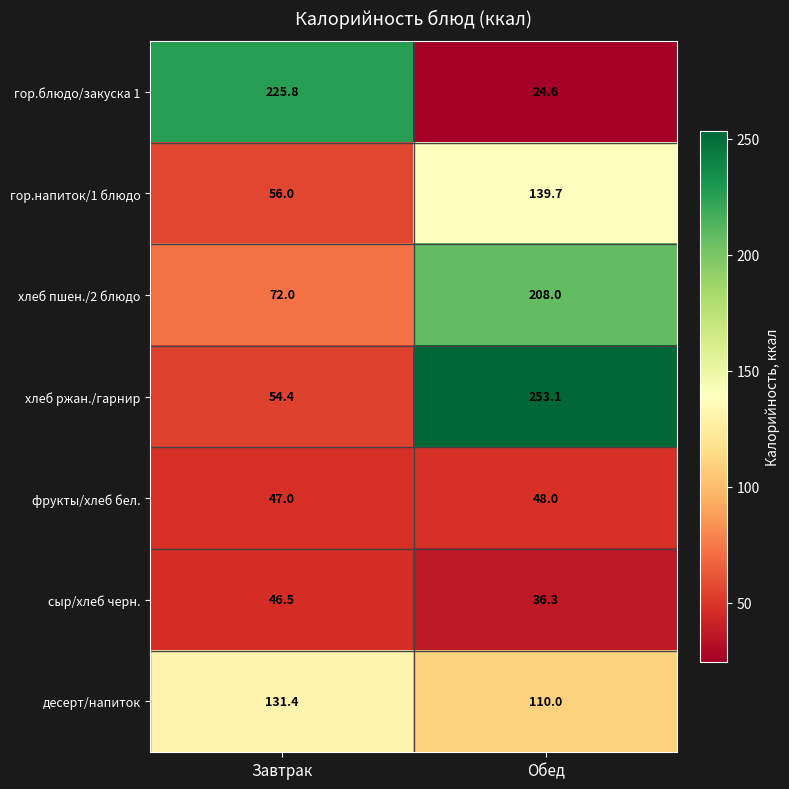

Between Завтрак and Обед, which series saw the biggest shift?

гор.блюдо/закуска 1